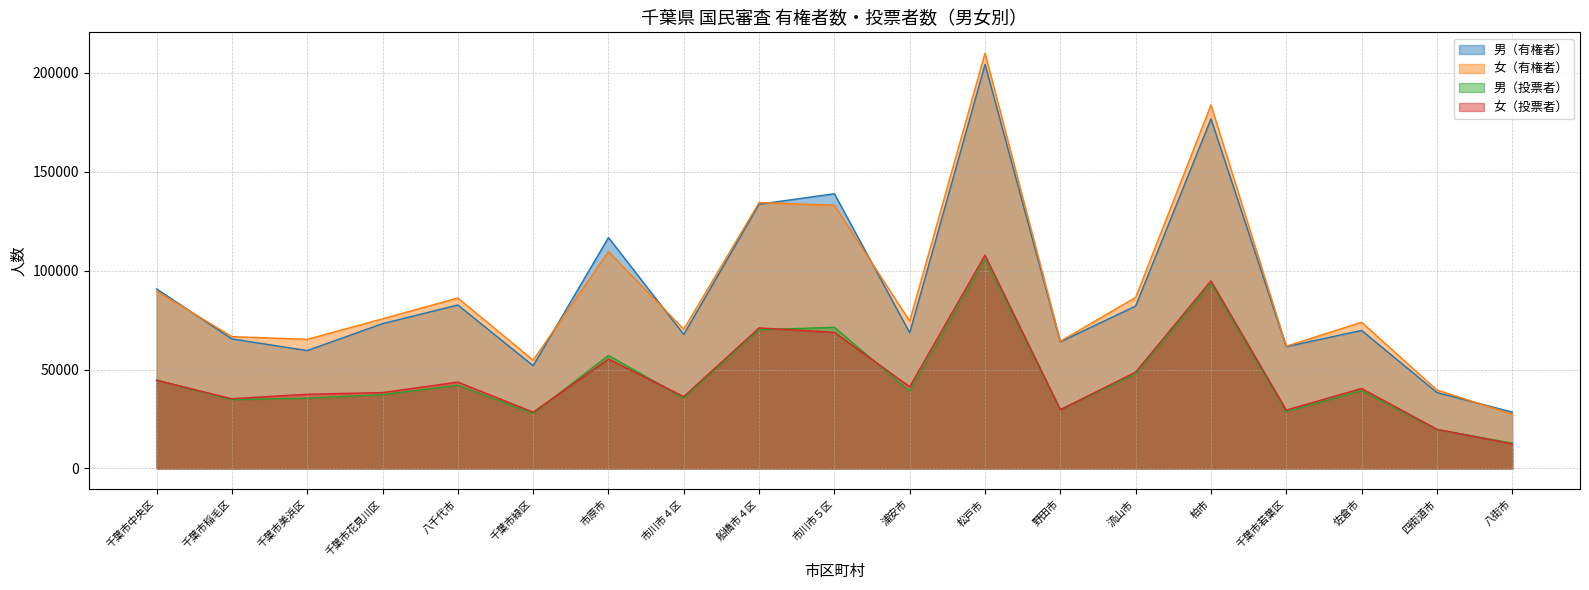

Which series has the largest total across all categories?

女（有権者）